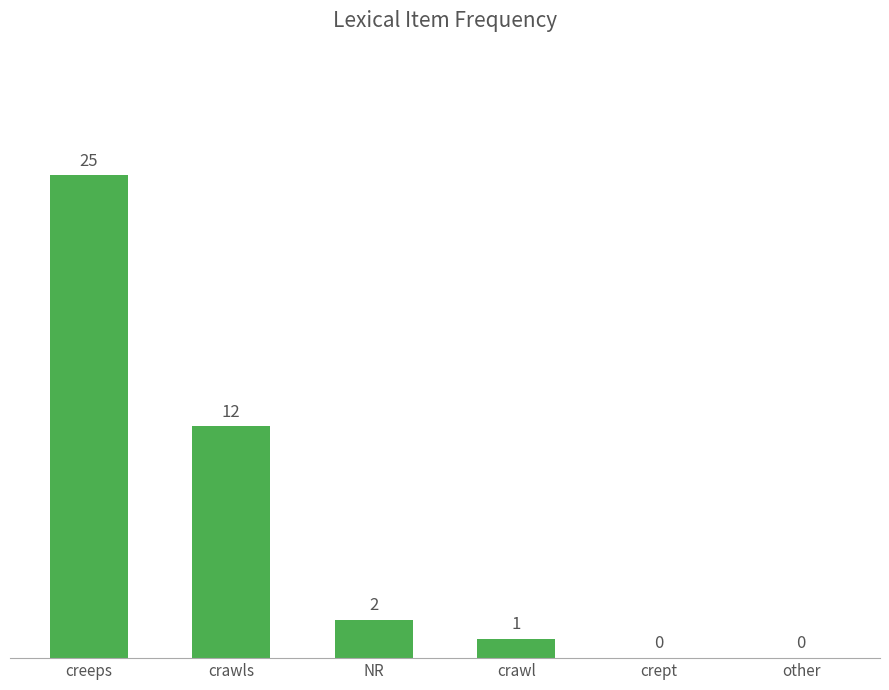

What is the difference between the values at crawl and other?

1